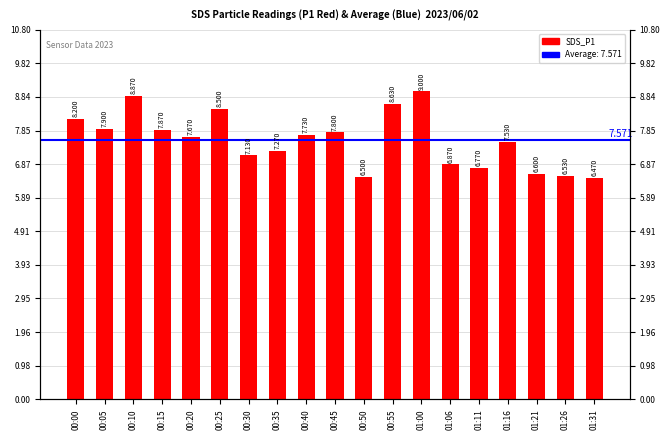

How many data points are less than 7?

6